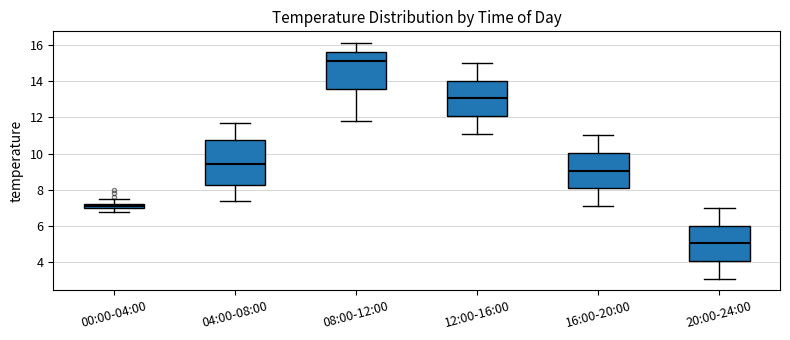

Where does the lower whisker of the box for 04:00-08:00 end on the y-axis? The values are not printed on the chart, so give them approximately, as read against the axis.

7.4